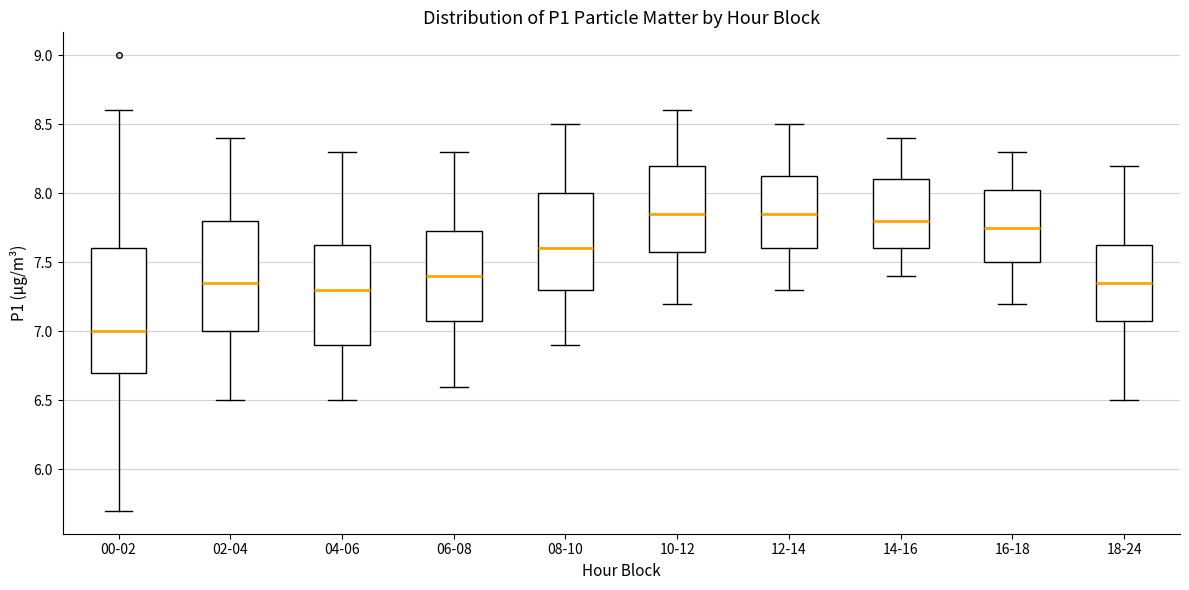

Reading left to right, read every box against the y-axis: the position of its median line, the range the box covers, and the ends of its whiskers. The values are not printed on the chart, so give them approximately, as read against the axis.

00-02: median 7.00, box 6.70 to 7.60, whiskers 5.70 to 8.60
02-04: median 7.35, box 7.00 to 7.80, whiskers 6.50 to 8.40
04-06: median 7.30, box 6.90 to 7.65, whiskers 6.50 to 8.30
06-08: median 7.40, box 7.10 to 7.75, whiskers 6.60 to 8.30
08-10: median 7.60, box 7.30 to 8.00, whiskers 6.90 to 8.50
10-12: median 7.85, box 7.60 to 8.20, whiskers 7.20 to 8.60
12-14: median 7.85, box 7.60 to 8.15, whiskers 7.30 to 8.50
14-16: median 7.80, box 7.60 to 8.10, whiskers 7.40 to 8.40
16-18: median 7.75, box 7.50 to 8.05, whiskers 7.20 to 8.30
18-24: median 7.35, box 7.10 to 7.65, whiskers 6.50 to 8.20